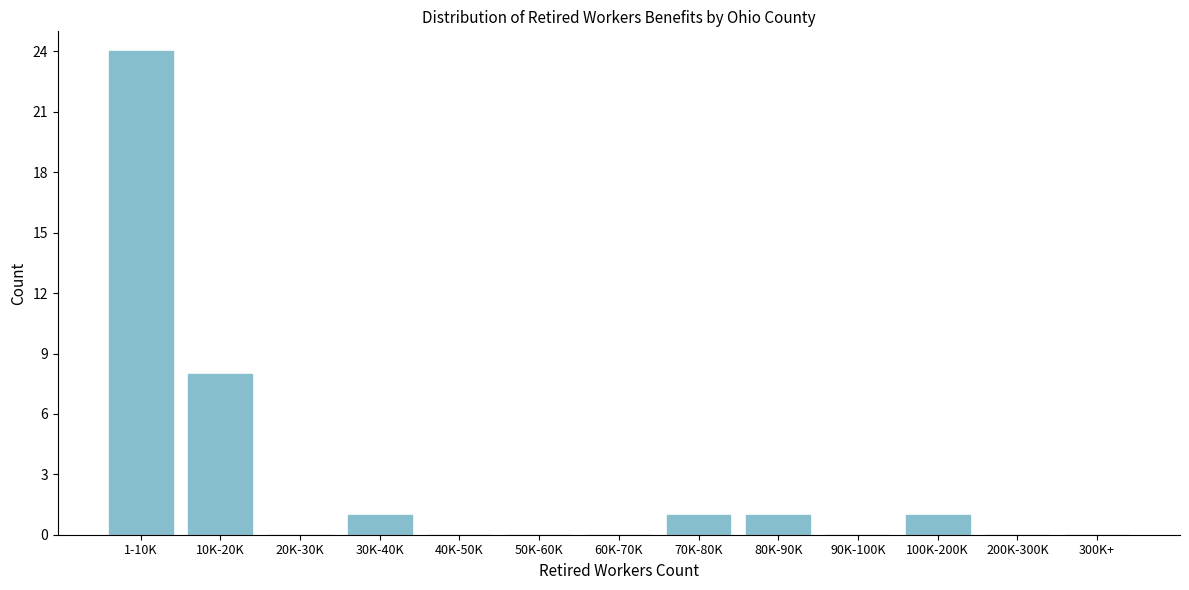

Reading right to left, transcribe all the data shown in this chart.

300K+=0	200K-300K=0	100K-200K=1	90K-100K=0	80K-90K=1	70K-80K=1	60K-70K=0	50K-60K=0	40K-50K=0	30K-40K=1	20K-30K=0	10K-20K=8	1-10K=24